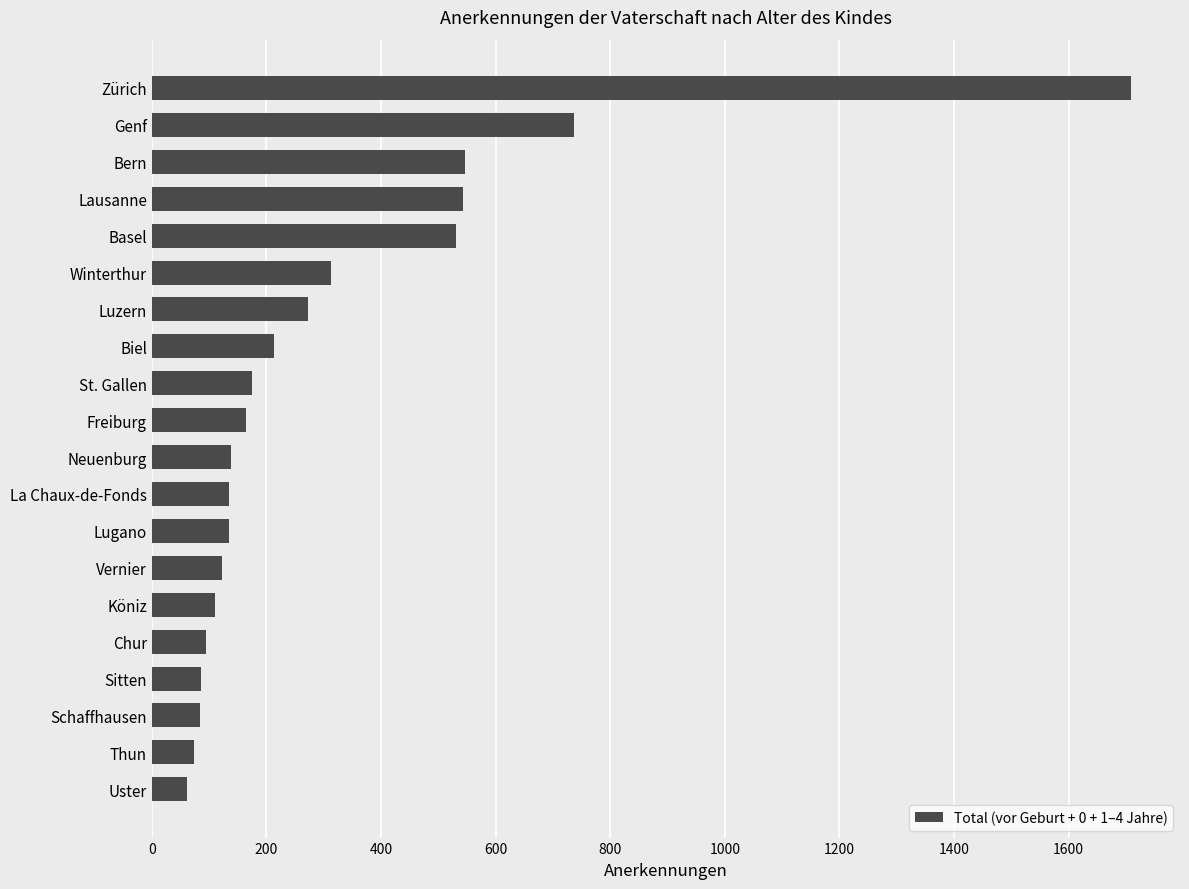

What is the sum of all values?

6245